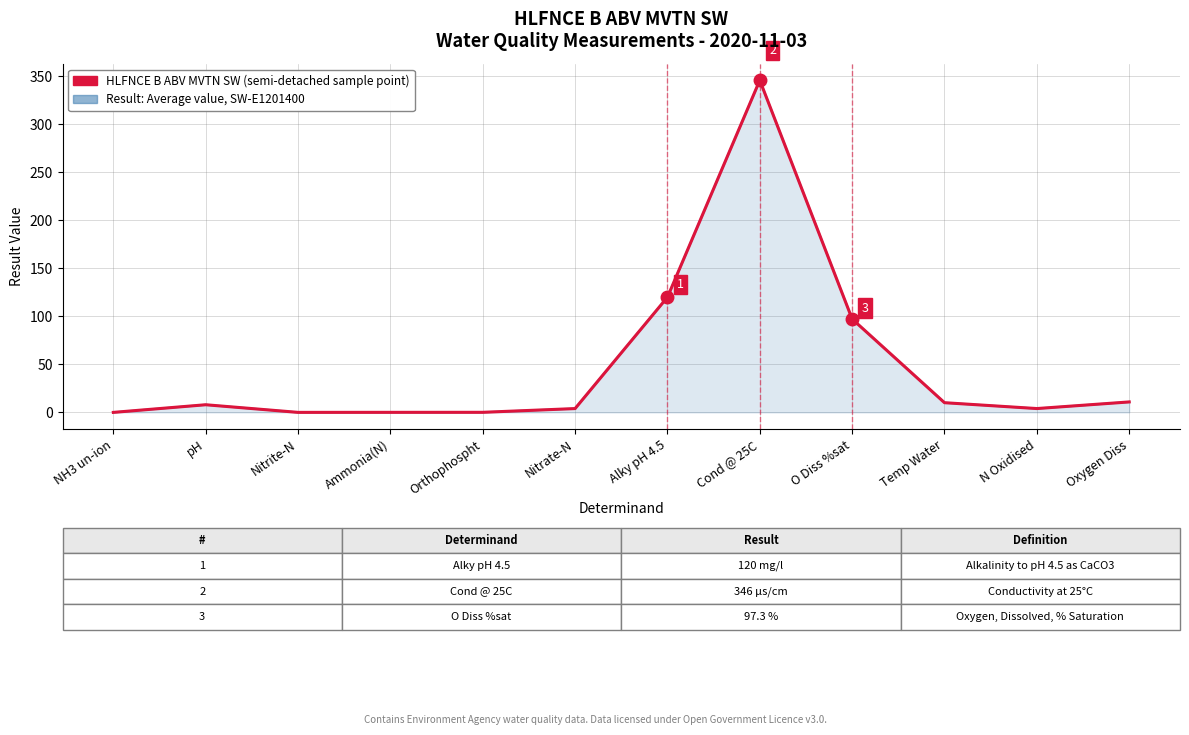

True or false: HLFNCE B ABV MVTN SW (SW-E1201400) and Measurement values at SW-E1201400 intersect in this chart.

False